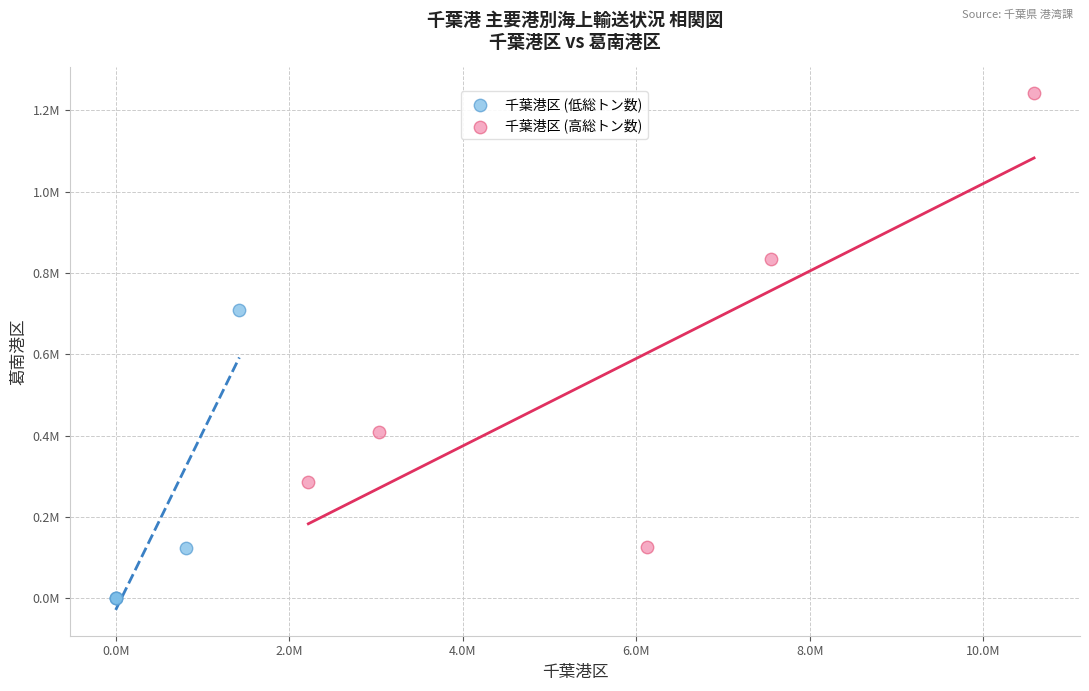

Which series contains the highest Y value?

千葉港区 (高総トン数)